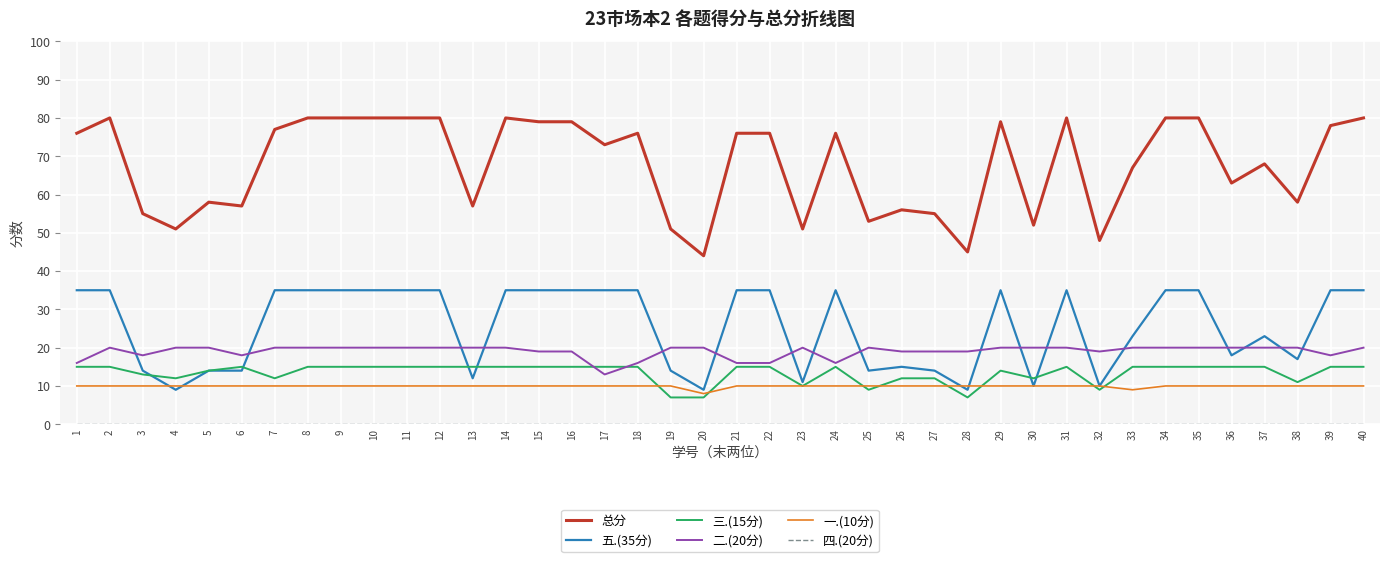

What is the sum of the 总分 values at 14 and 11?

160